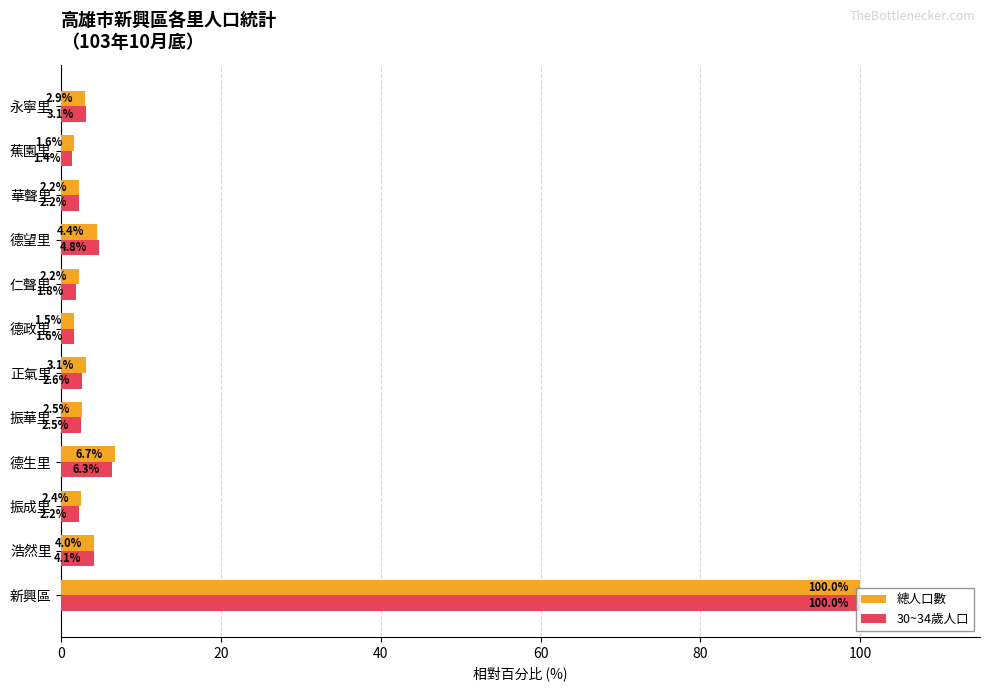

The 30~34歲人口 series shows 1.8 at 仁聲里. True or false?

True